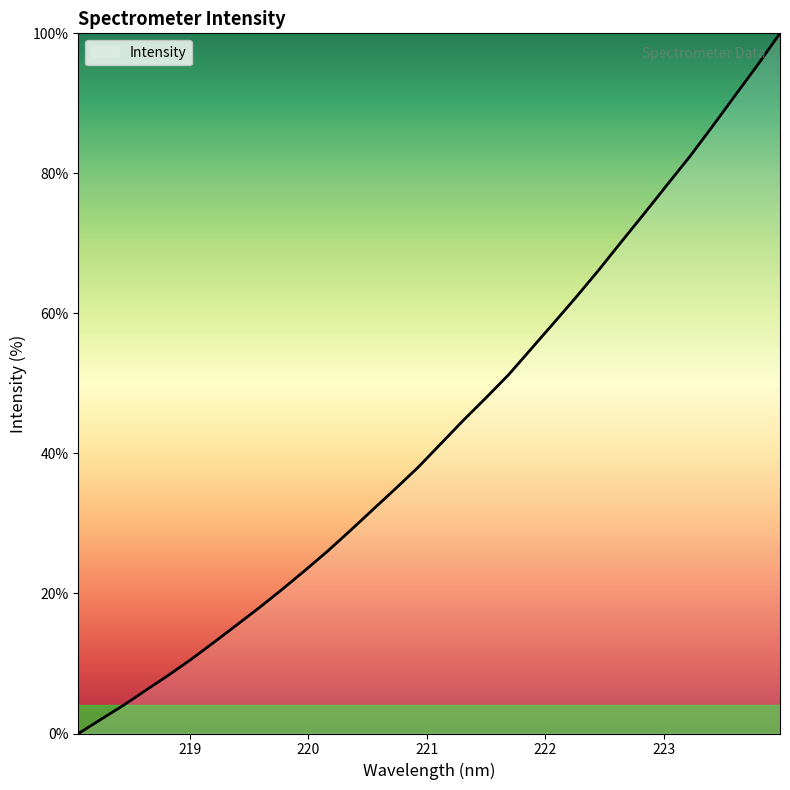

What is the difference between the second highest and second lowest values?

93.4